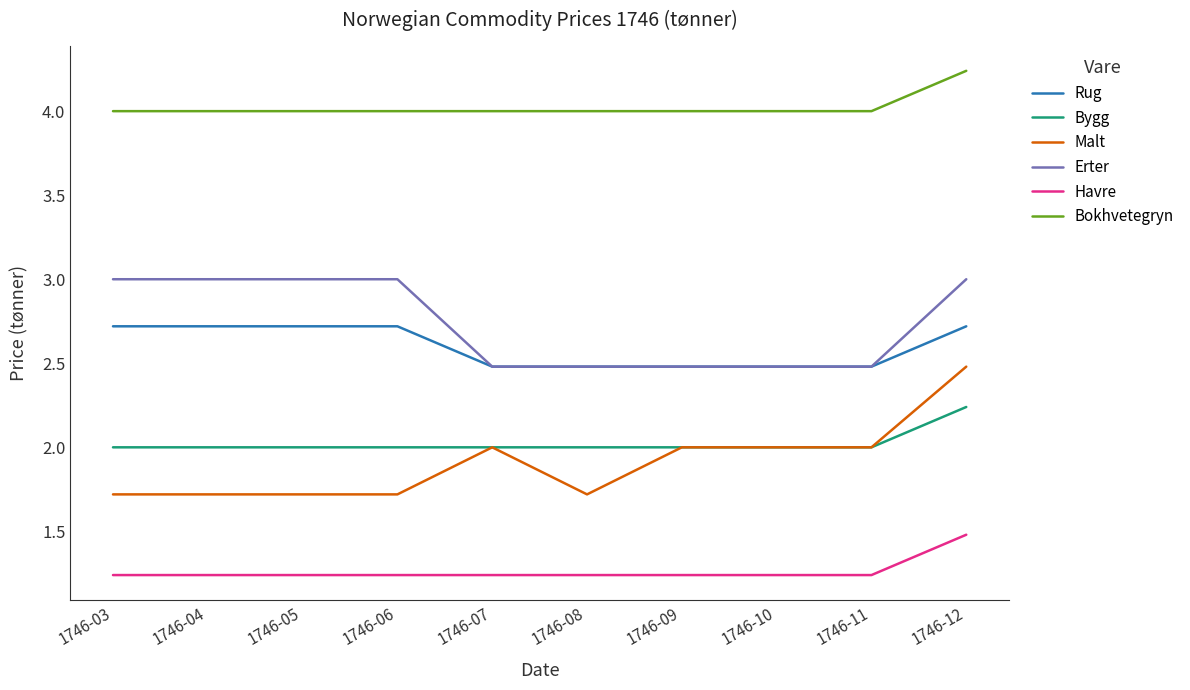

List the series in order of their peak value, highest first.

Bokhvetegryn, Erter, Rug, Malt, Bygg, Havre